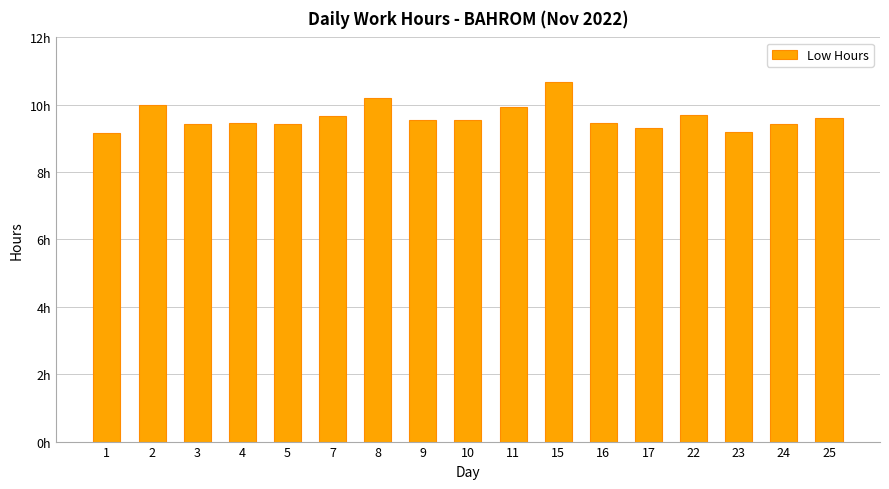

Does the chart contain any negative values?

No